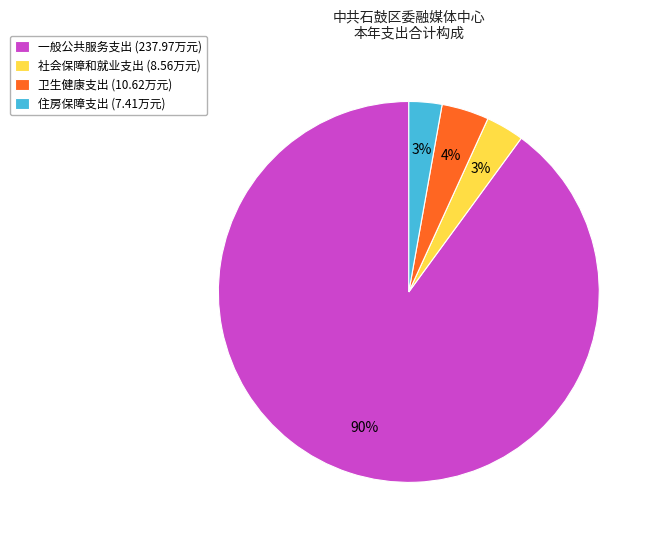

Combined, do 住房保障支出 and 一般公共服务支出 account for over 50%?

Yes